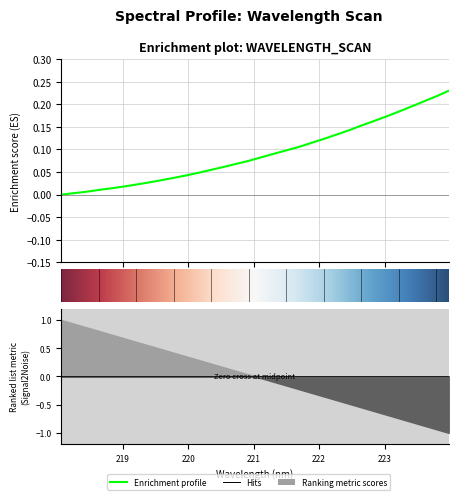

Rank the categories by value from highest to lowest.

223.9802, 223.7895, 223.5987, 223.408, 223.2172, 223.0264, 222.8355, 222.6447, 222.4538, 222.263, 222.0721, 221.8812, 221.6902, 221.4993, 221.3083, 221.1174, 220.9264, 220.7354, 220.5444, 220.3533, 220.1623, 219.9712, 219.7801, 219.589, 219.3979, 219.2067, 219.0156, 218.8244, 218.6332, 218.442, 218.2508, 218.0596